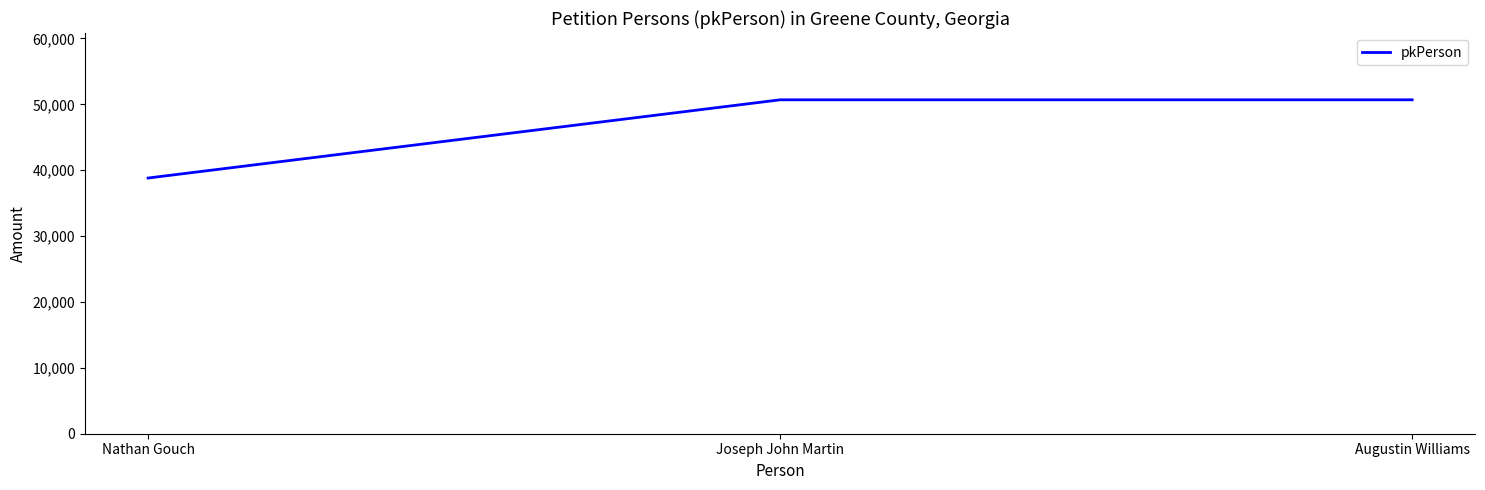

What position from the right is Augustin Williams?

1